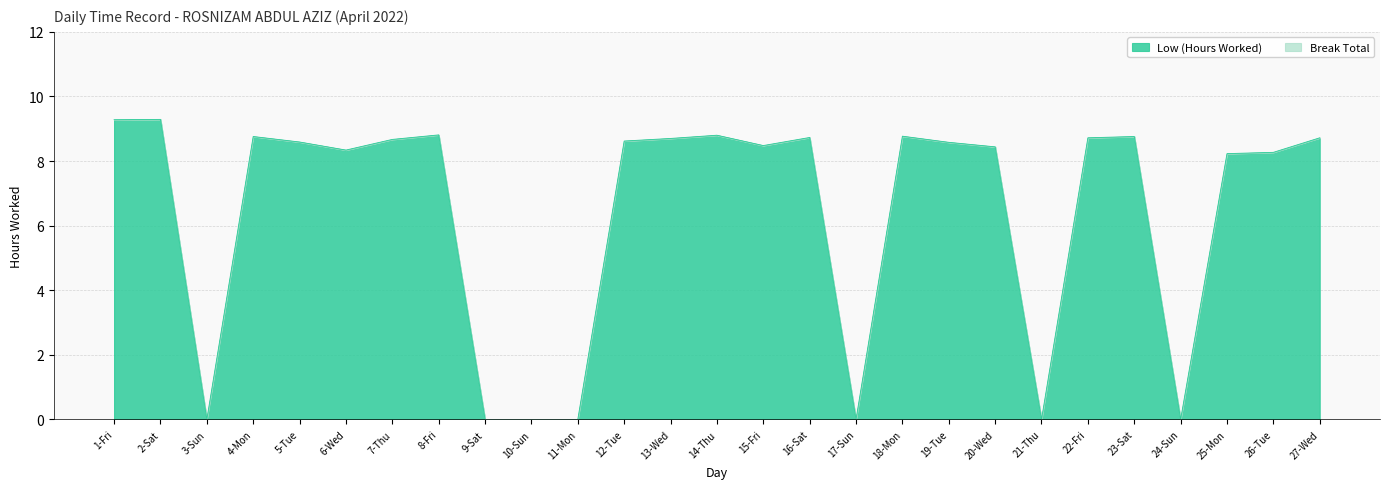

What is the sum of all values?

173.6